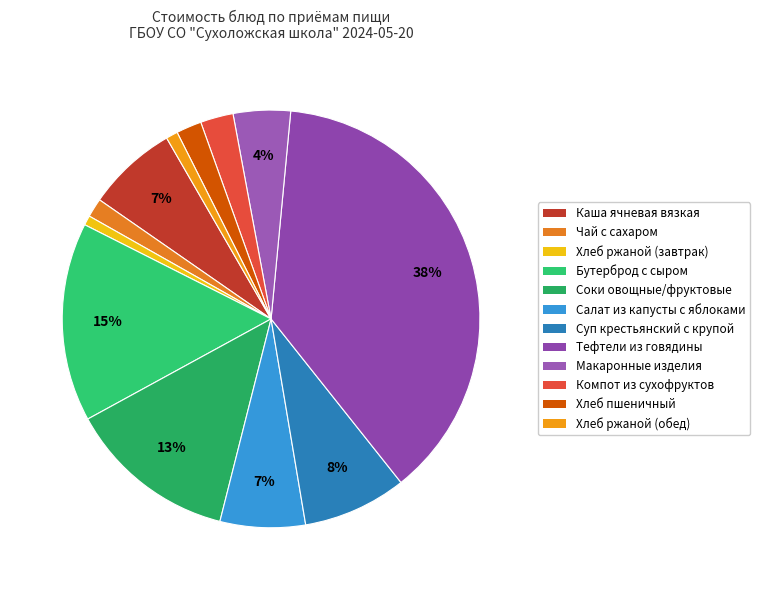

How many segments does this pie chart have?

12